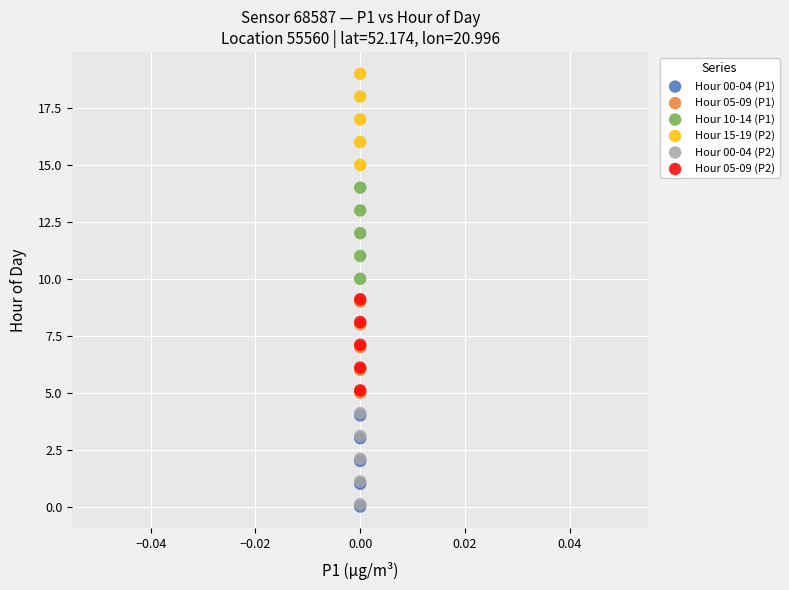

Which series contains the highest Y value?

Hour 15-19 (P2)